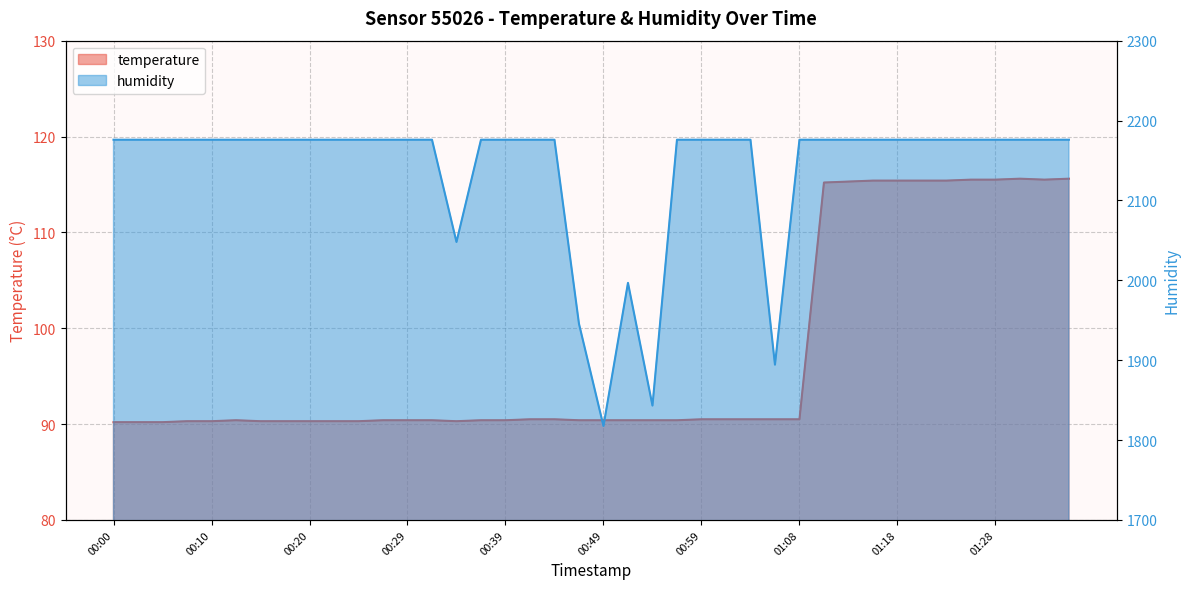

What is the spread (max minus min) of values at 00:51?

1906.4